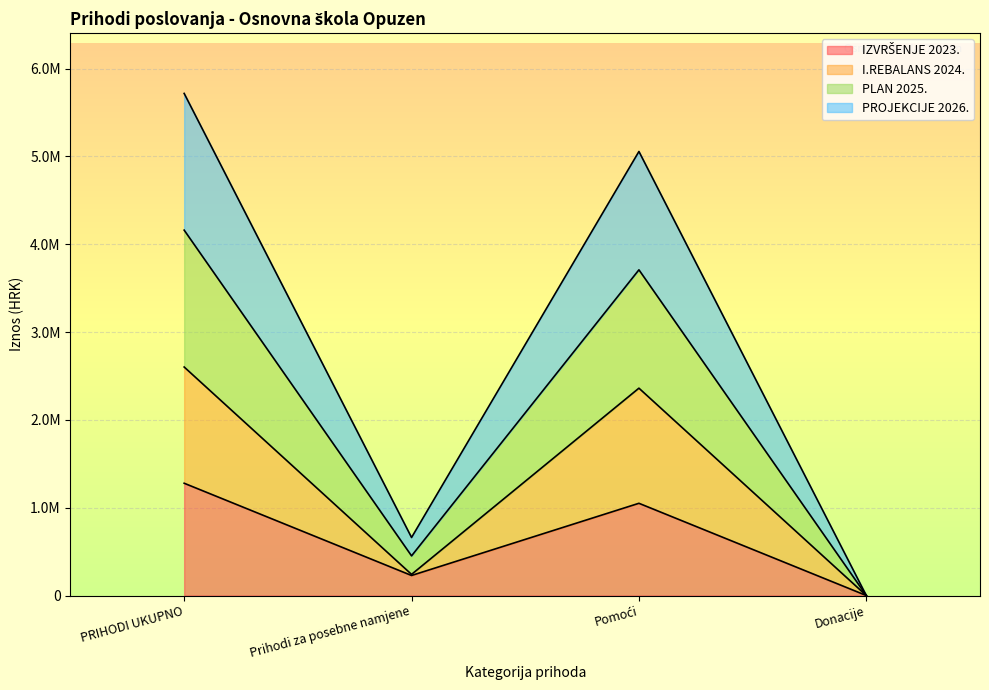

At Pomoći, list the series in order from smallest to largest.

IZVRŠENJE 2023., I.REBALANS 2024., PROJEKCIJE 2026., PLAN 2025.